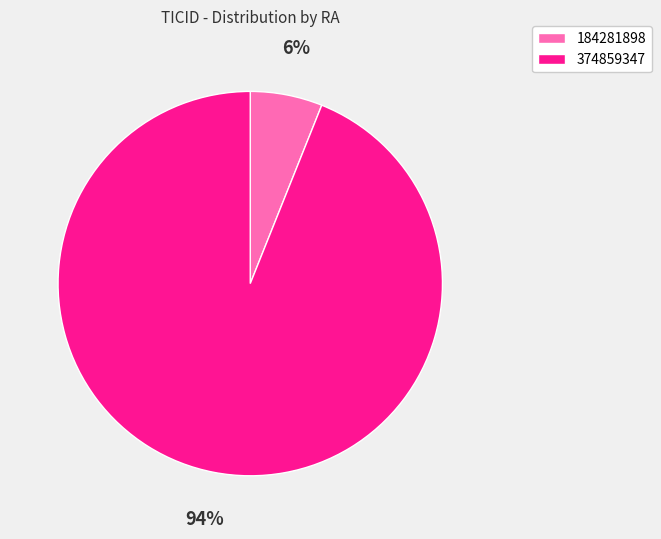

Which has a higher value, 184281898 or 374859347?

374859347